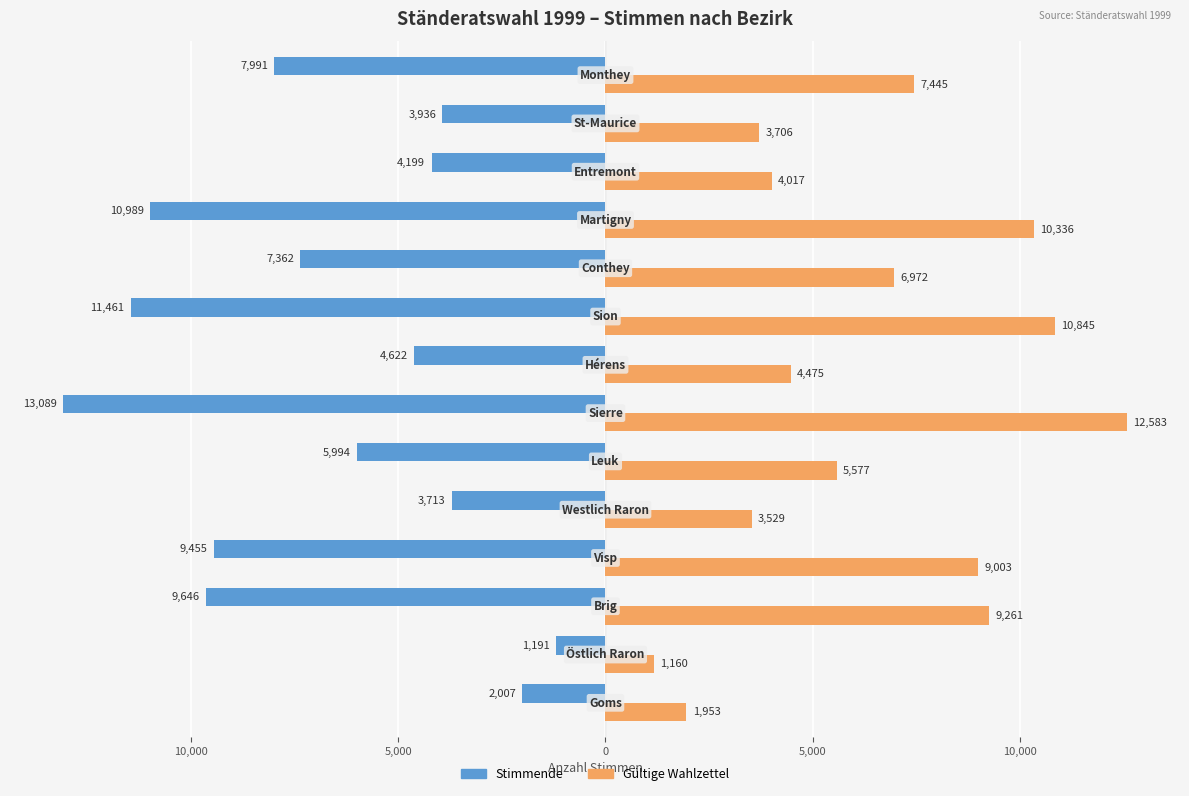

What are all the series names shown in the legend?

Stimmende, Gültige Wahlzettel